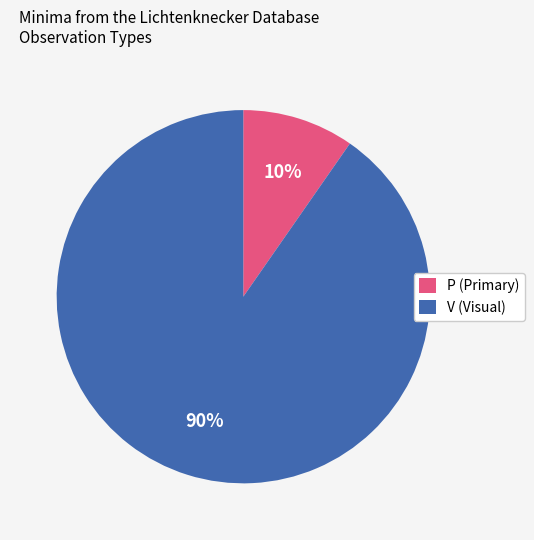

Does P (Primary) represent more than half of the total?

No